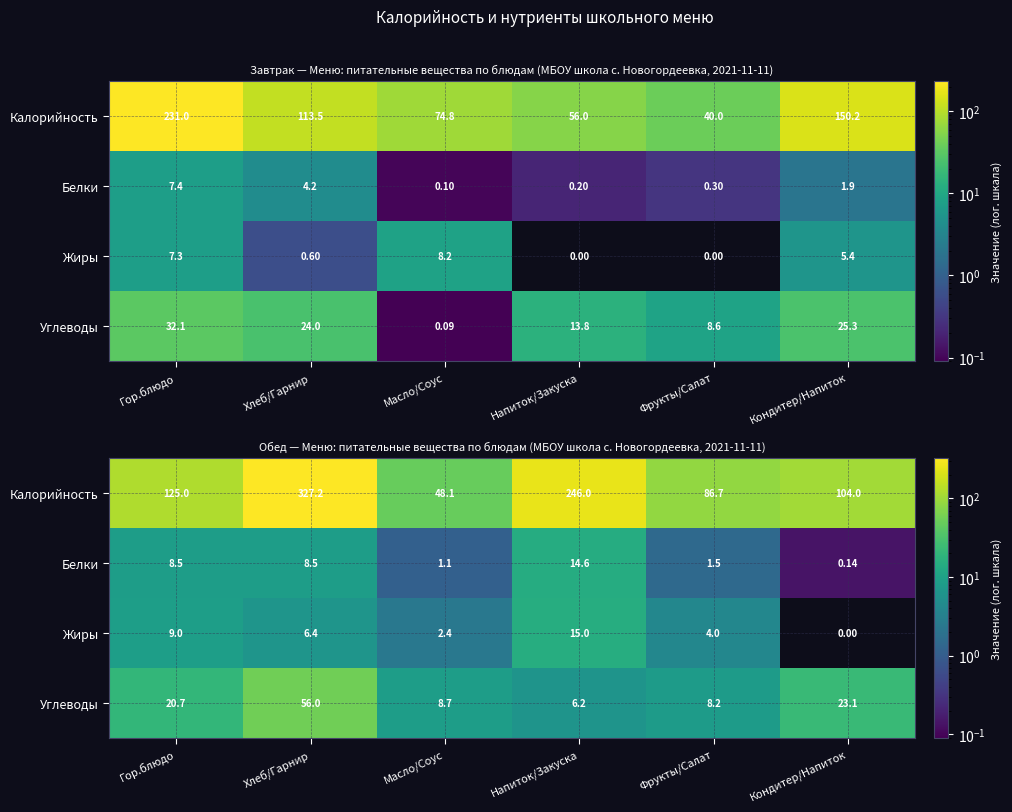

At which label does Жиры first exceed 6?

Гор.блюдо